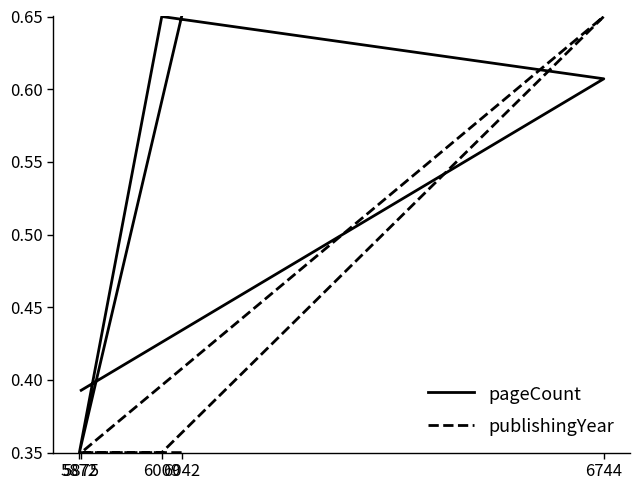

How many series are shown in this chart?

2